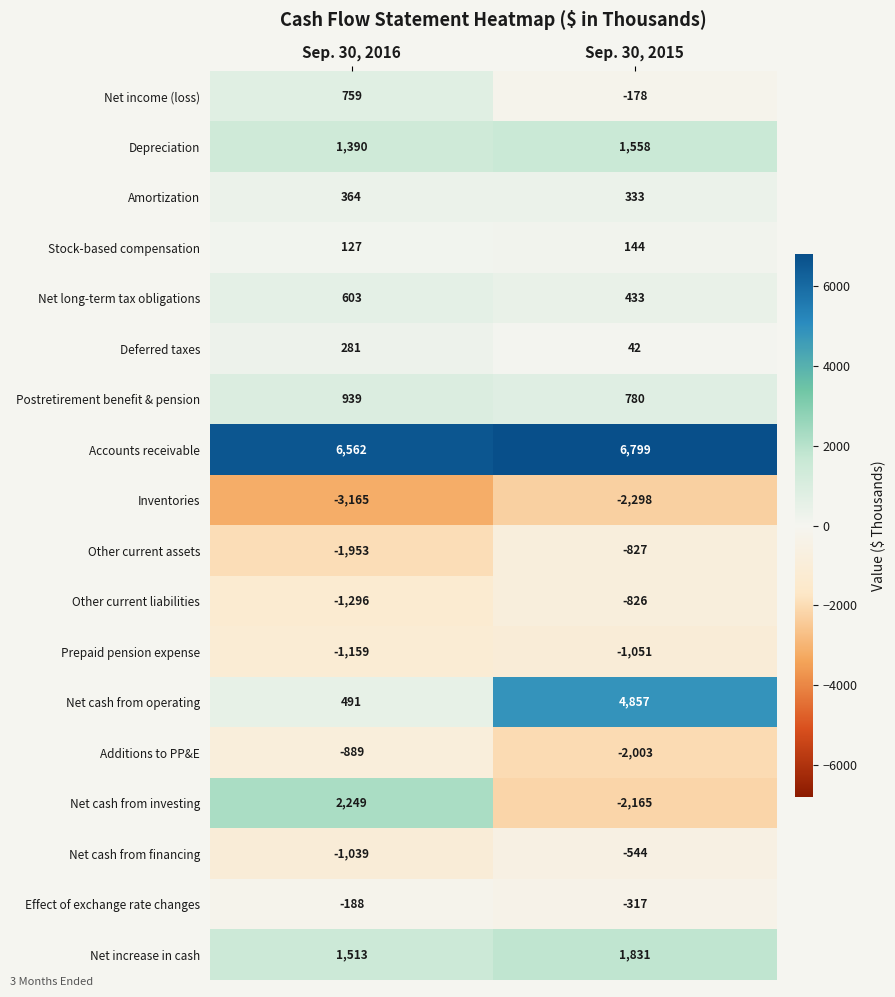

Where is Deferred taxes nearest to the value 161?

Sep. 30, 2015